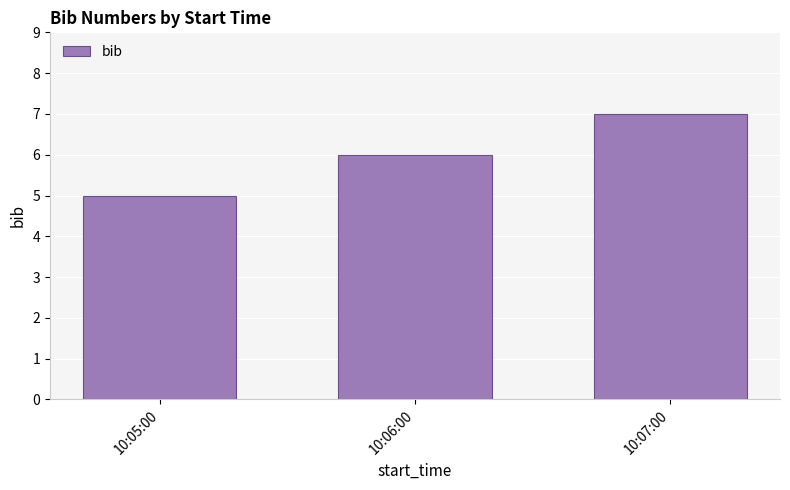

Does the chart contain any negative values?

No